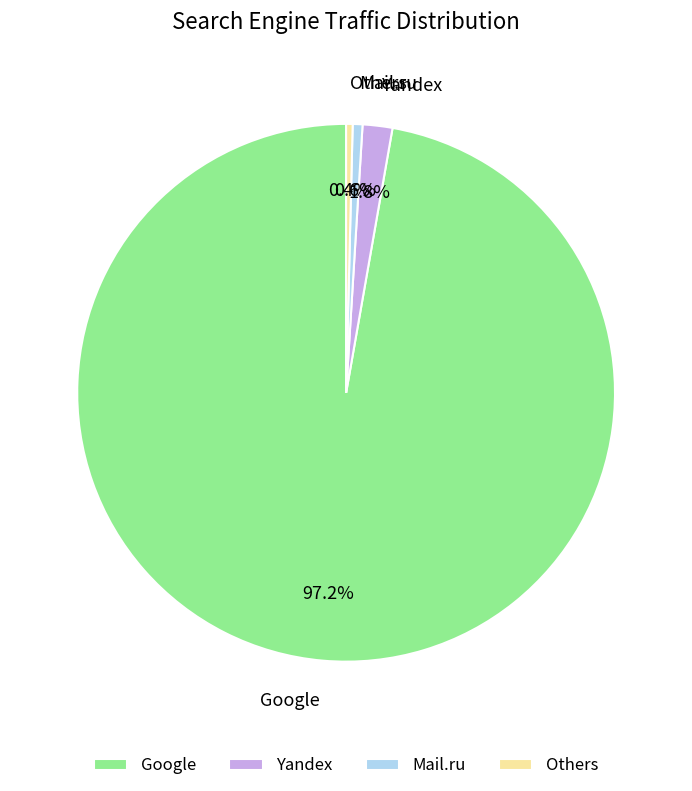

Between Google and Mail.ru, which is larger?

Google